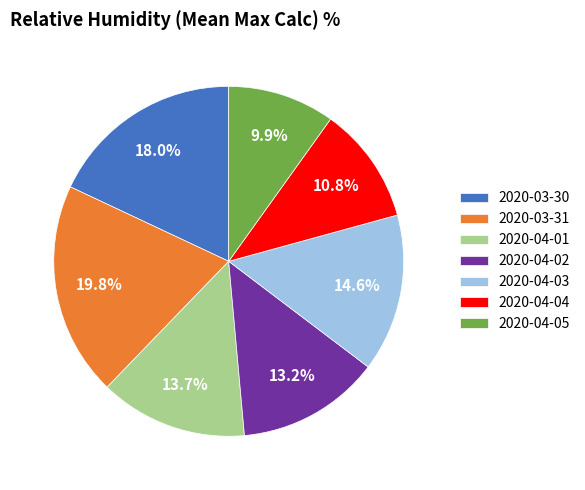

Count the number of slices in the pie.

7